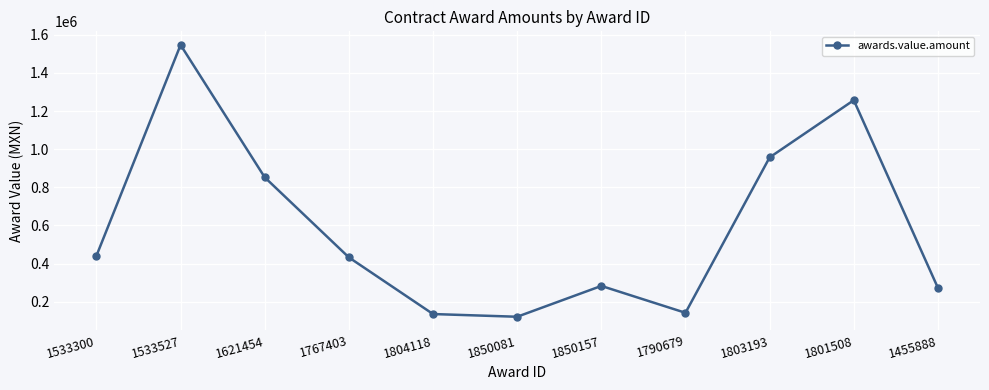

What is the maximum value shown in the chart?

1546435.3